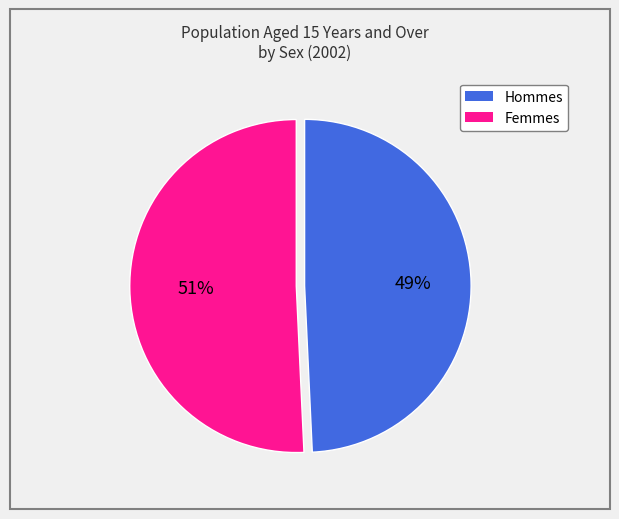

To the nearest percent, what is the average slice percentage?

50%